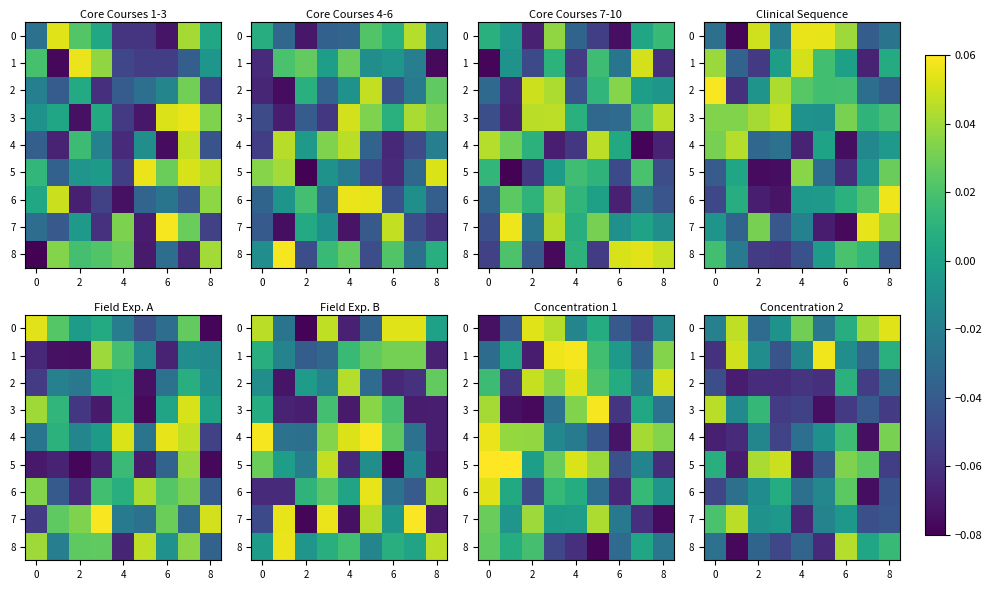

At how many categories does at least one series exceed 0?

9